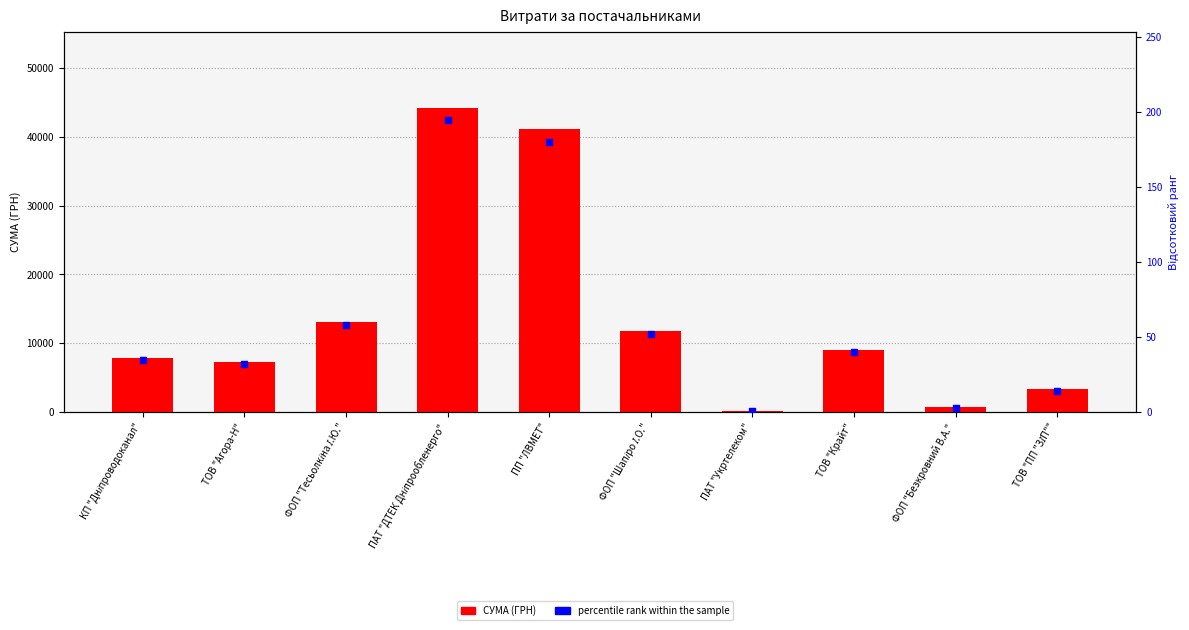

Which series has the largest Y range (max minus min)?

СУМА (ГРН)